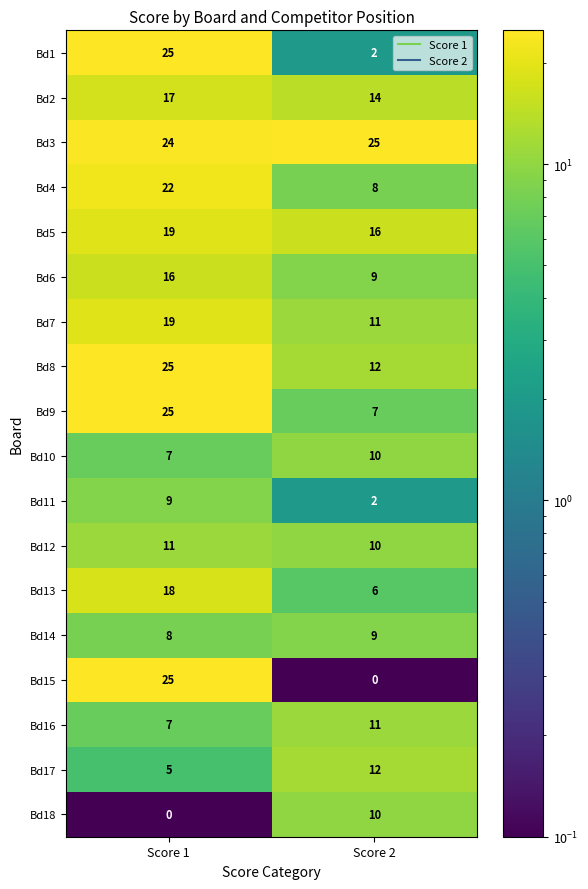

What is the greatest value displayed?

25